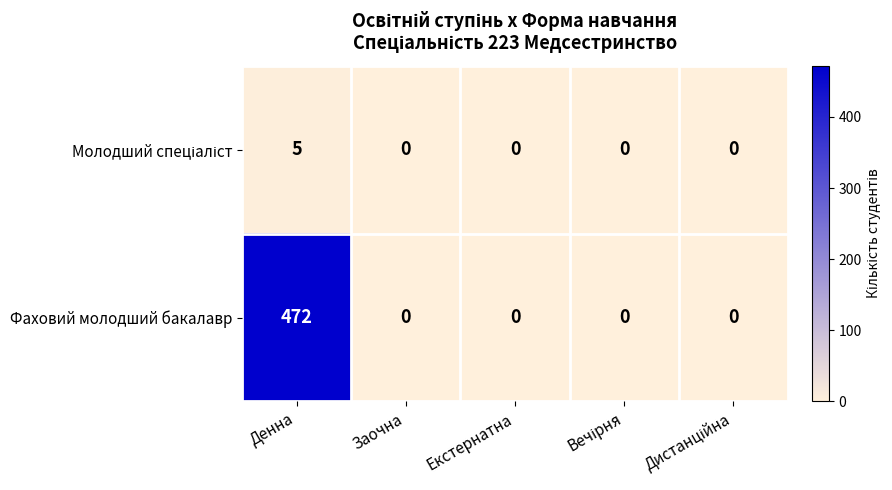

What is the difference between the highest and lowest values at Денна?

467